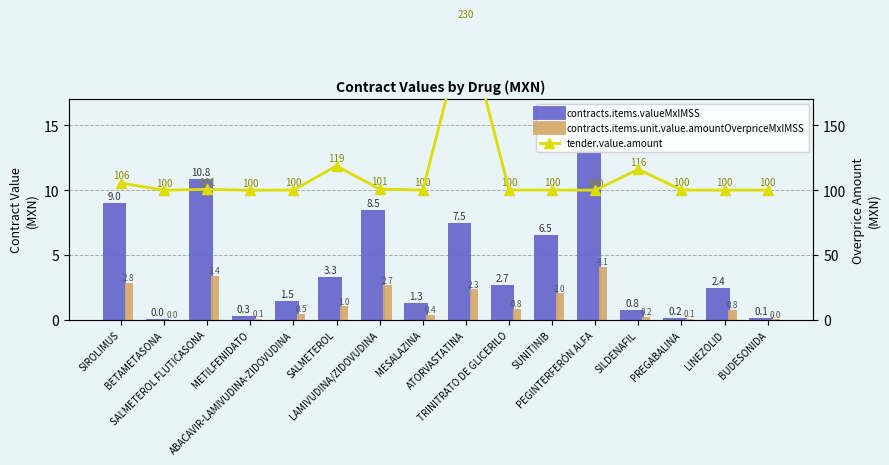

Which series has the largest total across all categories?

tender.value.amount